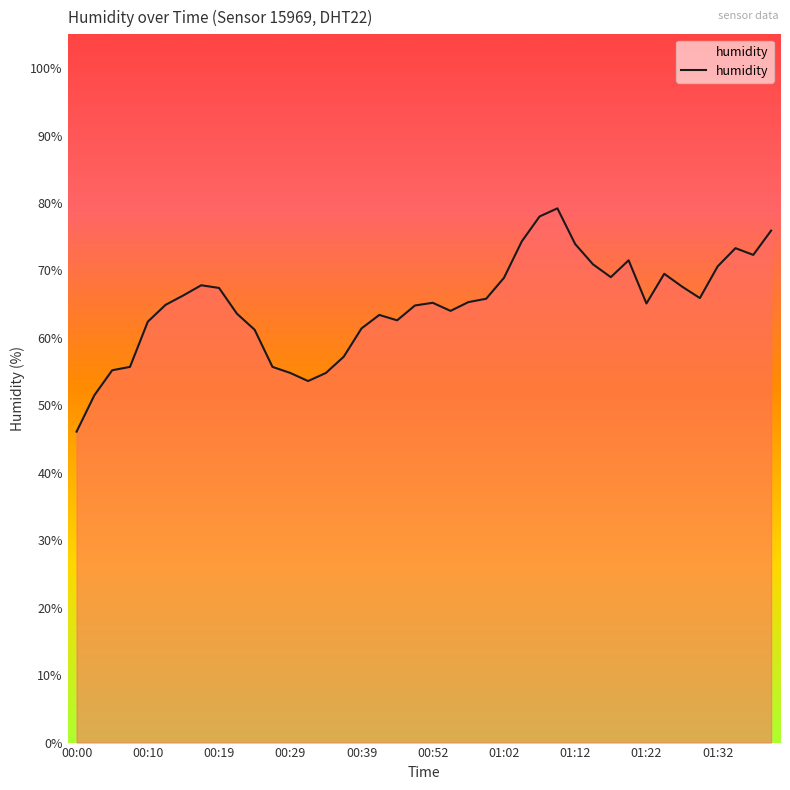

What is the difference between the maximum and minimum values?

33.1